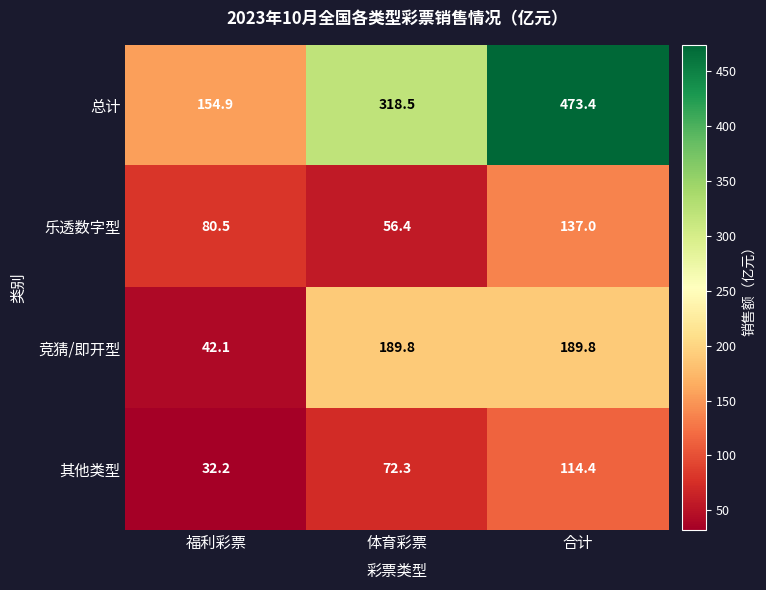

What is the approximate value of 其他类型 at 福利彩票?

32.2